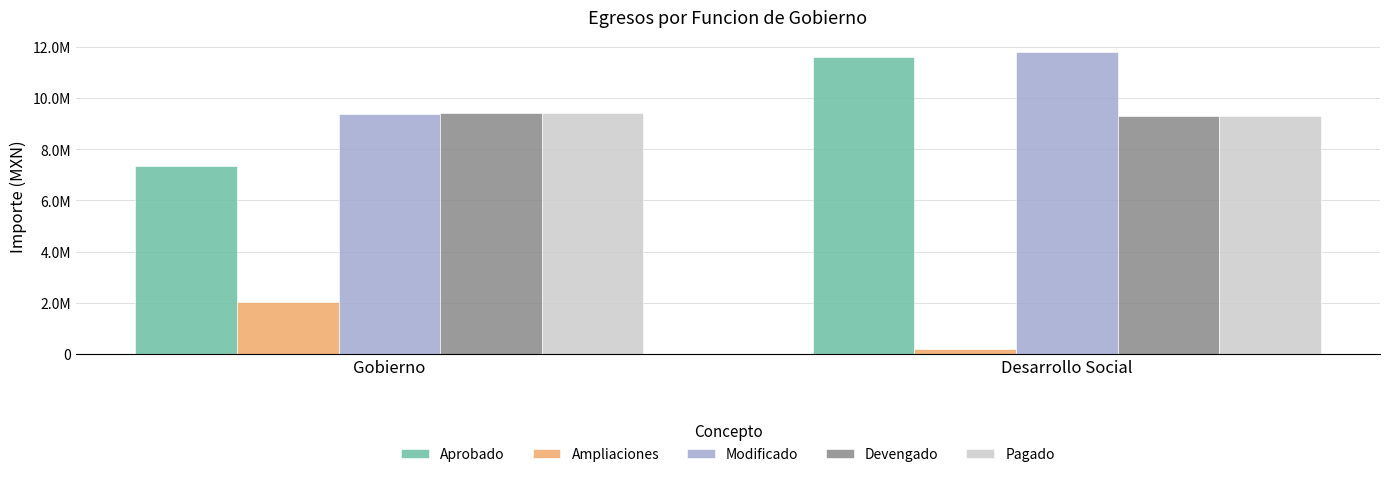

Is it true that Devengado equals 9316623.3 at Desarrollo Social?

True